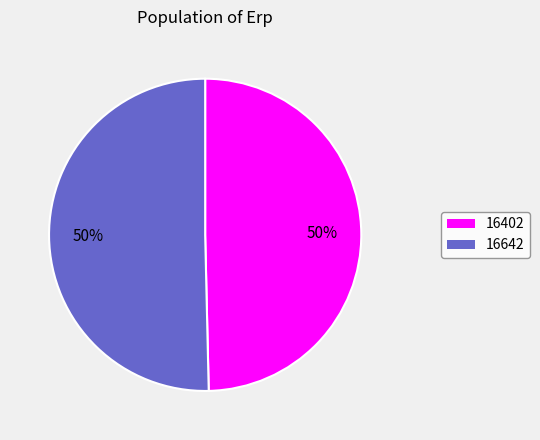

Do 16642 and 16402 together represent more than half of the pie?

Yes